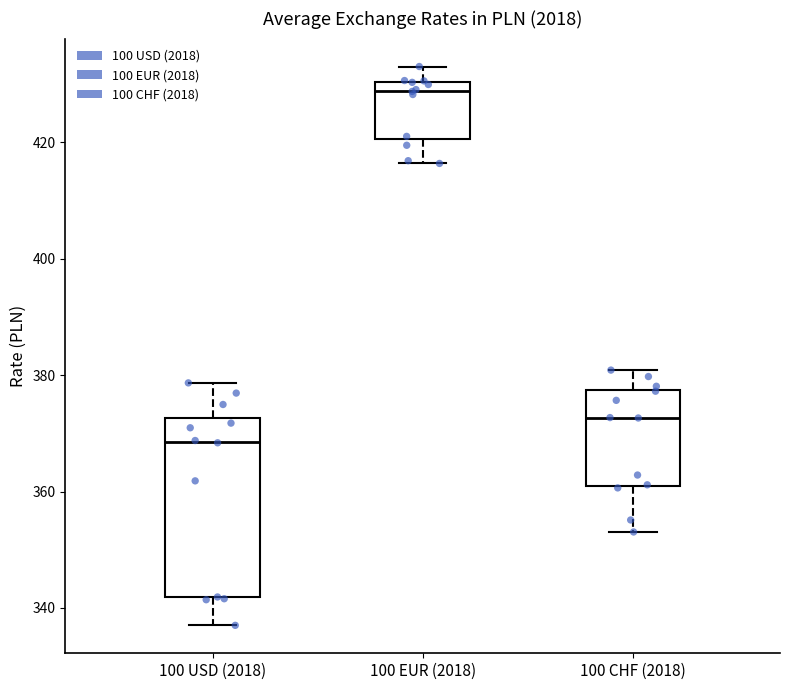

Reading left to right, read every box against the y-axis: the position of its median line, the range the box covers, and the ends of its whiskers. The values are not printed on the chart, so give them approximately, as read against the axis.

100 USD (2018): median 368, box 342 to 372, whiskers 338 to 378
100 EUR (2018): median 428, box 420 to 430, whiskers 416 to 434
100 CHF (2018): median 372, box 362 to 378, whiskers 354 to 380